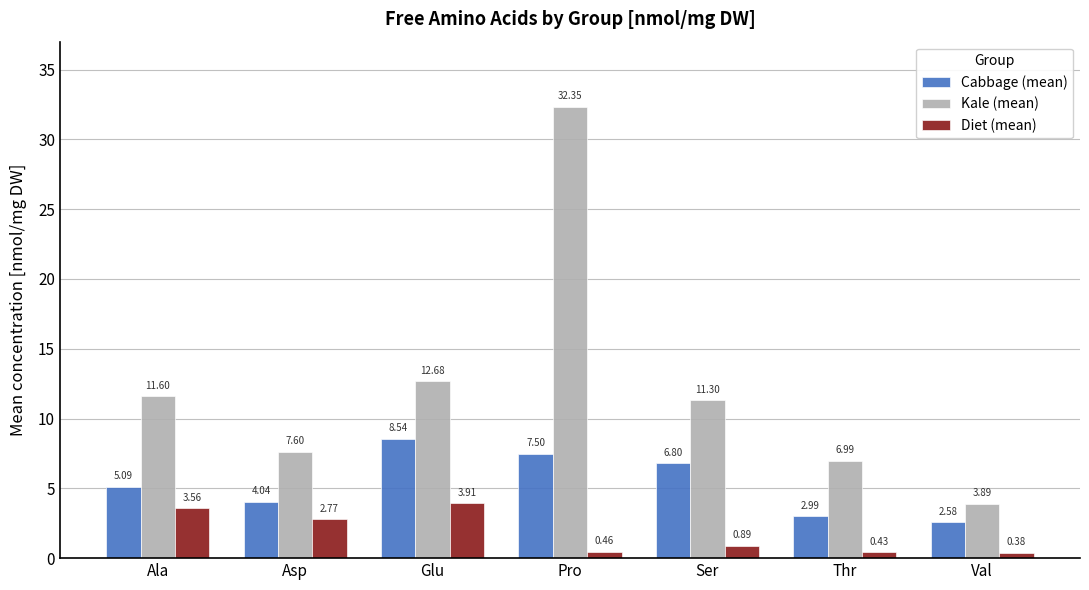

What is the approximate value of Kale (mean) at Thr?

7.0